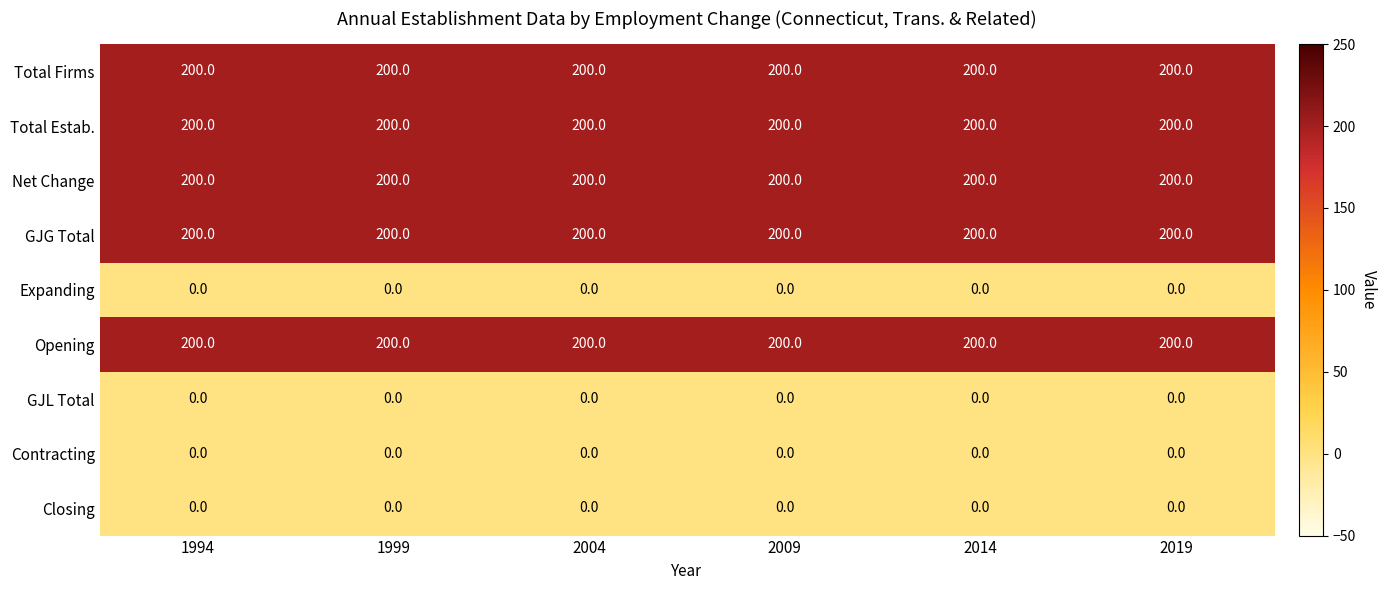

What is the maximum value for Net Change?

200